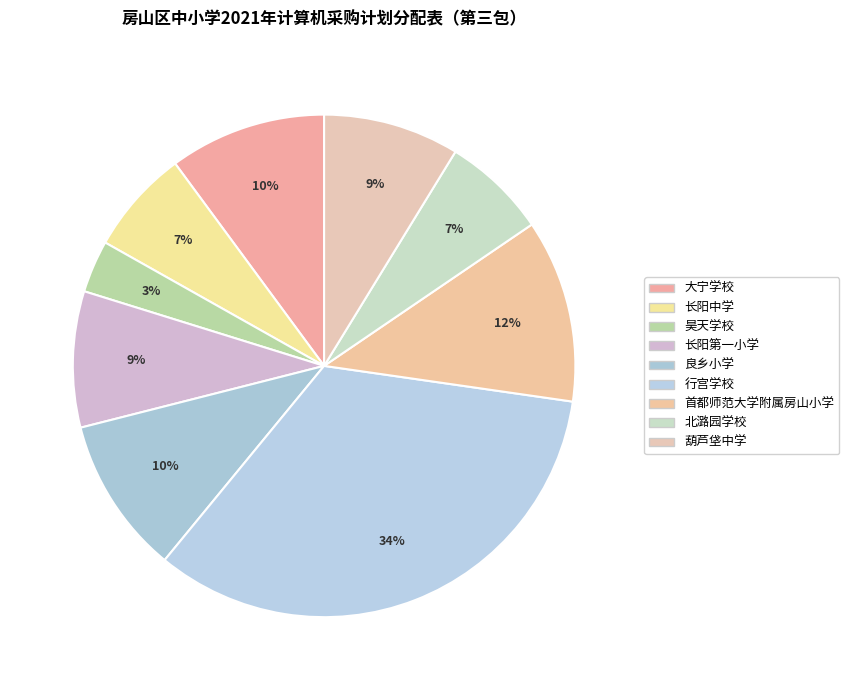

To the nearest percent, what percentage of the pie is 葫芦垡中学?

9%